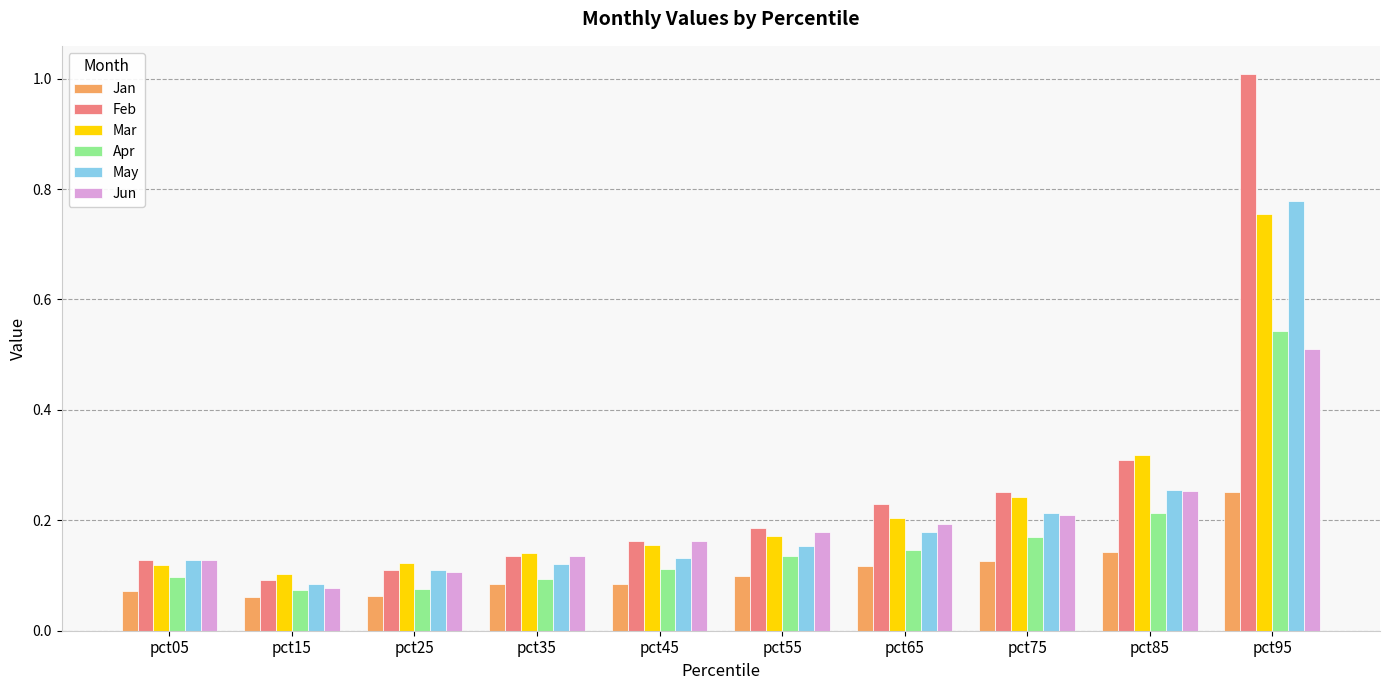

What are all the series names shown in the legend?

Jan, Feb, Mar, Apr, May, Jun